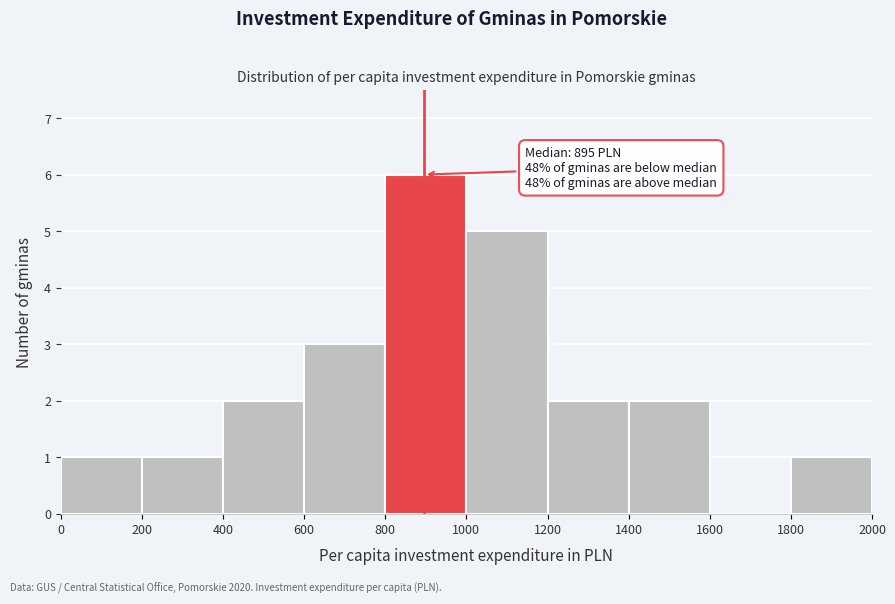

Over which range of the x-axis is the bar tallest?

800 to 1000